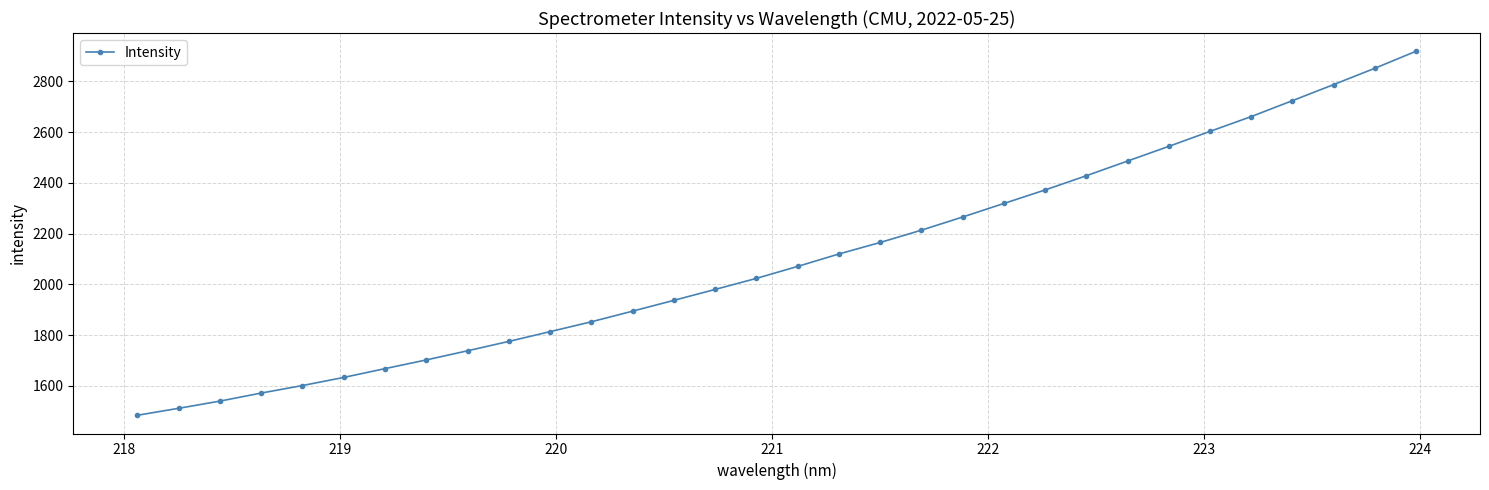

What is the difference between the maximum and minimum values?

1434.6